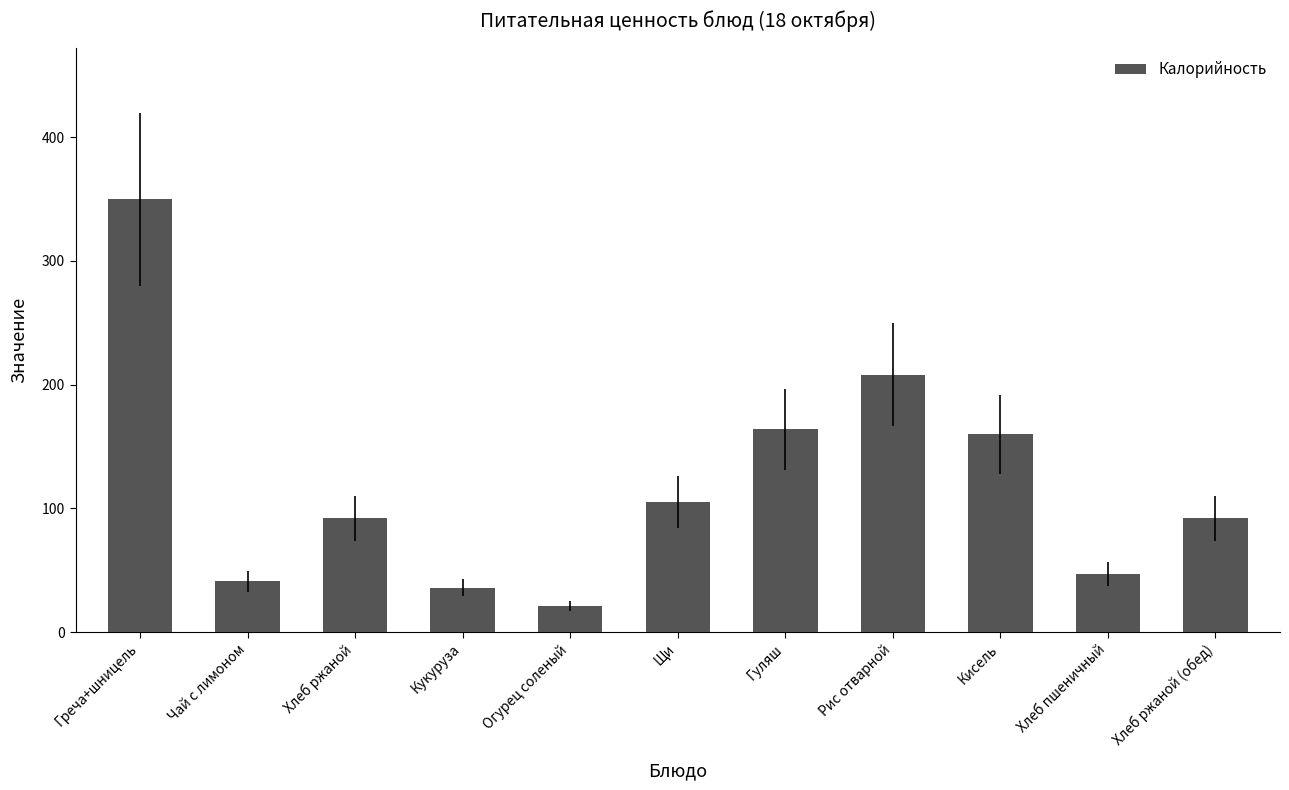

Are the bars horizontal?

No